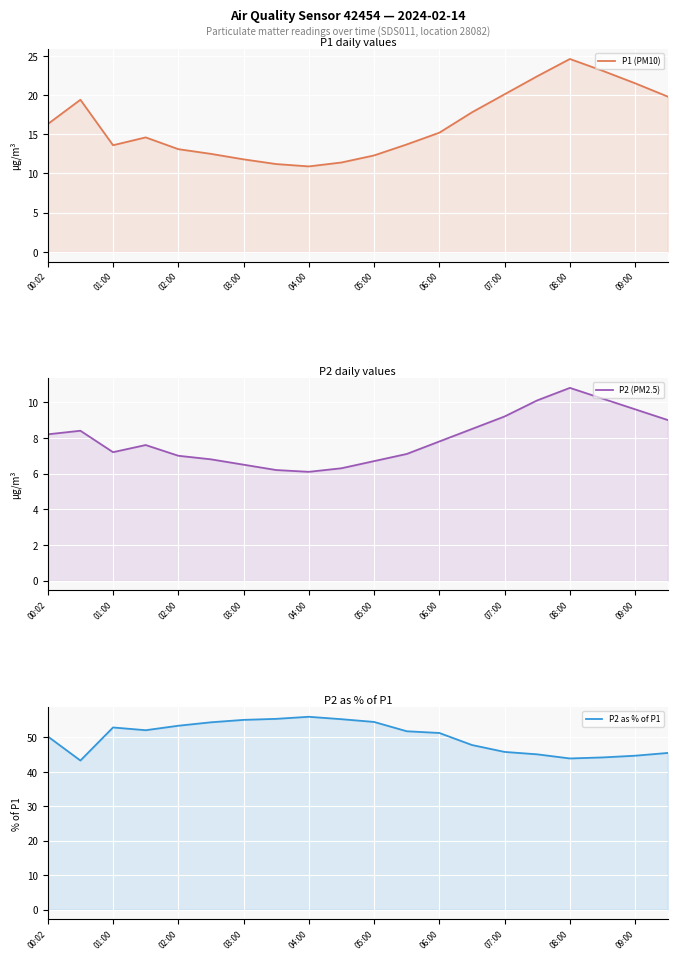

What is the approximate value of P1 (PM10) at 15?

22.4